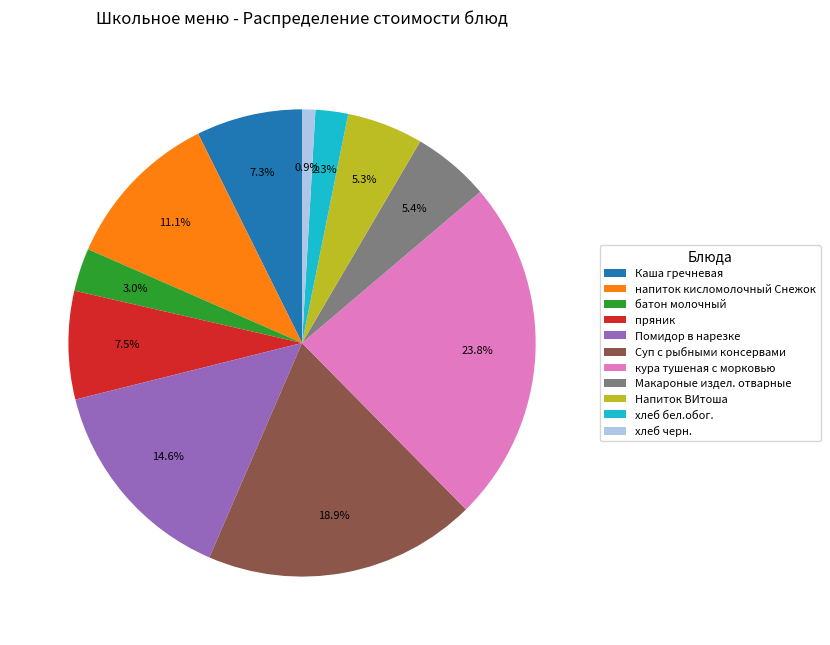

Which slice is the largest?

кура тушеная с морковью